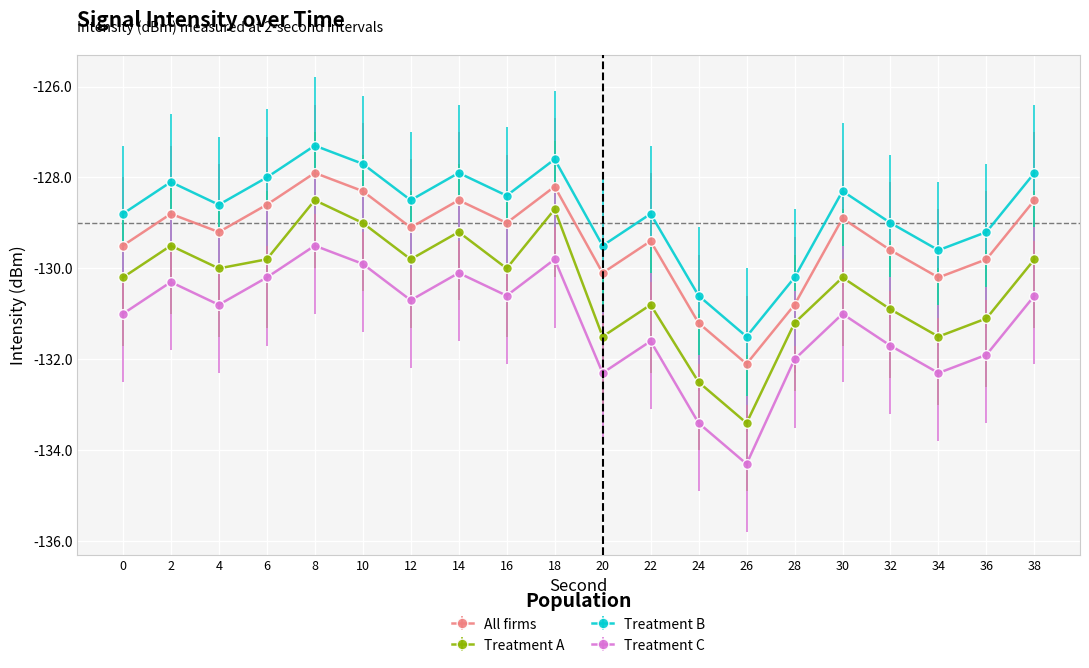

Reading left to right, extract all data points from this chart.

All firms: -129.5	-128.8	-129.2	-128.6	-127.9	-128.3	-129.1	-128.5	-129.0	-128.2	-130.1	-129.4	-131.2	-132.1	-130.8	-128.9	-129.6	-130.2	-129.8	-128.5
Treatment A: -130.2	-129.5	-130.0	-129.8	-128.5	-129.0	-129.8	-129.2	-130.0	-128.7	-131.5	-130.8	-132.5	-133.4	-131.2	-130.2	-130.9	-131.5	-131.1	-129.8
Treatment B: -128.8	-128.1	-128.6	-128.0	-127.3	-127.7	-128.5	-127.9	-128.4	-127.6	-129.5	-128.8	-130.6	-131.5	-130.2	-128.3	-129.0	-129.6	-129.2	-127.9
Treatment C: -131.0	-130.3	-130.8	-130.2	-129.5	-129.9	-130.7	-130.1	-130.6	-129.8	-132.3	-131.6	-133.4	-134.3	-132.0	-131.0	-131.7	-132.3	-131.9	-130.6